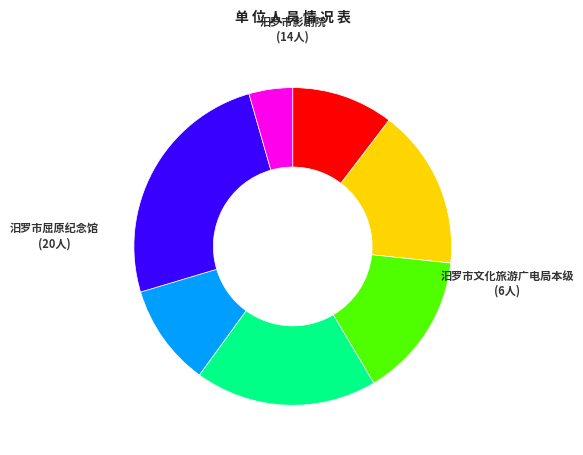

Is there any slice that represents more than half of the pie?

No